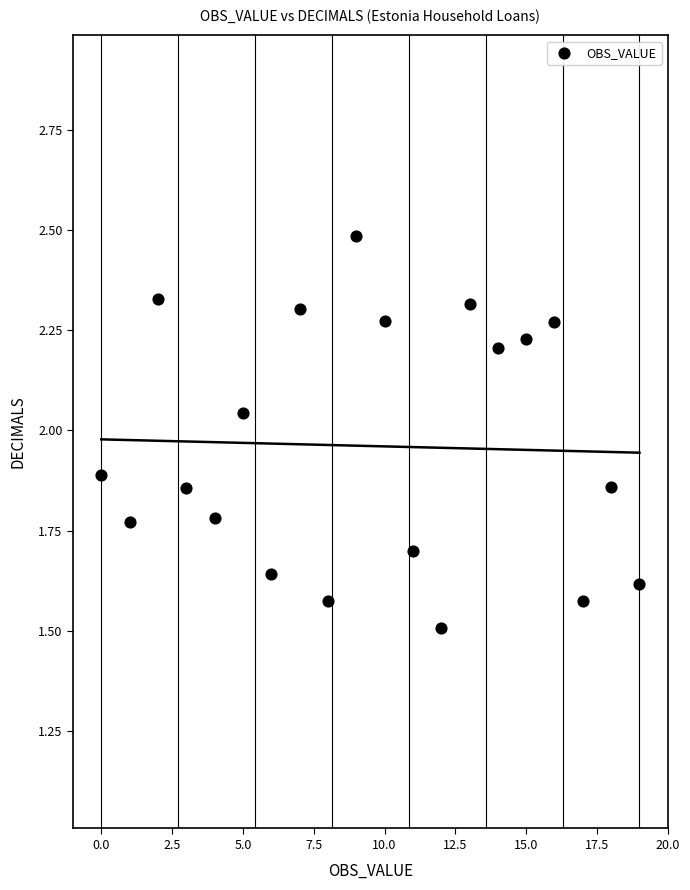

What Y value in the scatter plot is closest to 1?

1.5